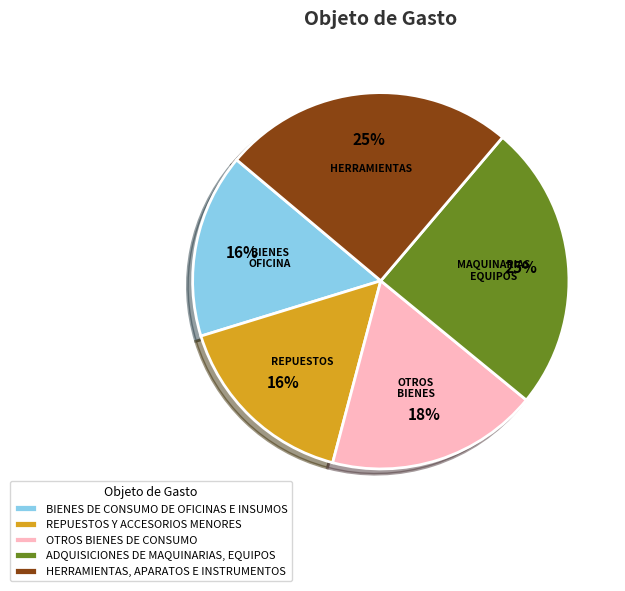

How many segments does this pie chart have?

5